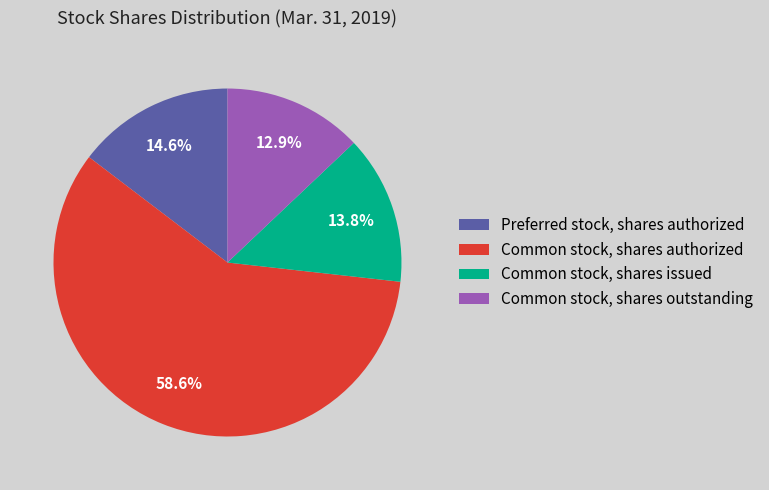

To the nearest percent, what is the average slice percentage?

25%